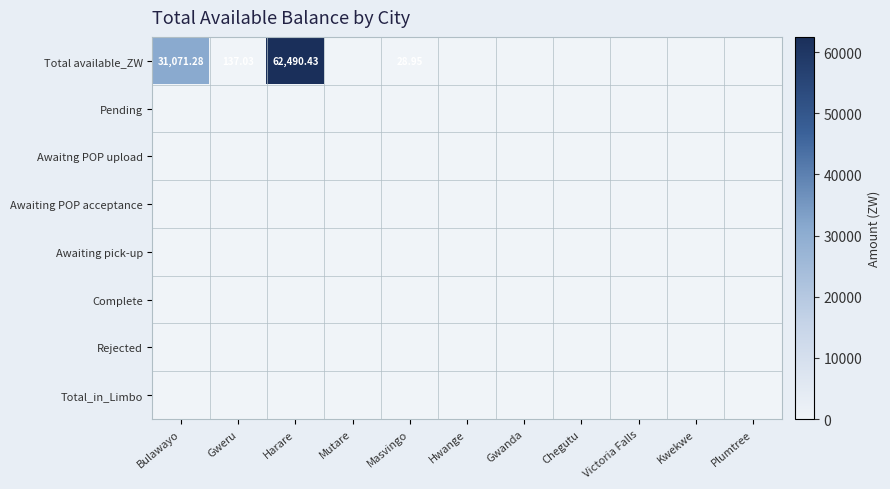

Which series changed the most between Gwanda and Plumtree?

Total available_ZW